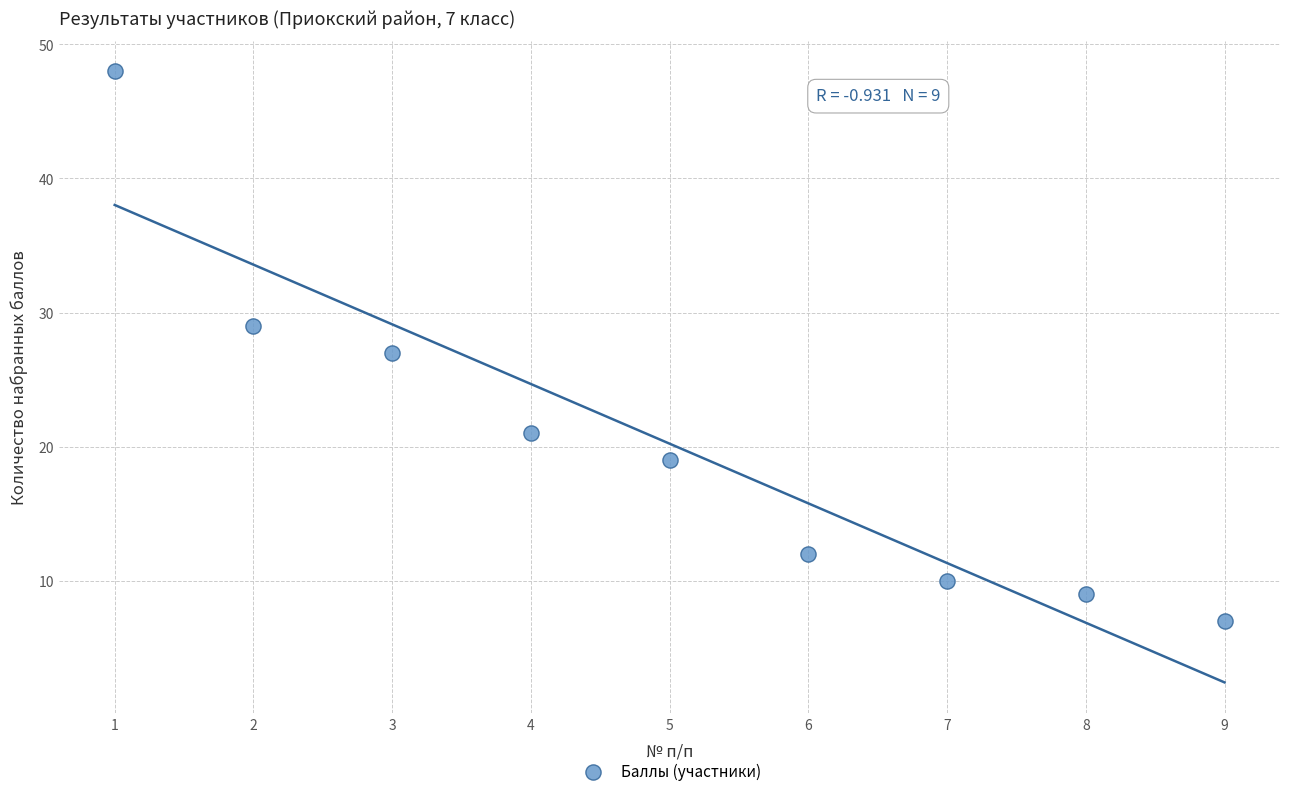

What is the average X value?

5